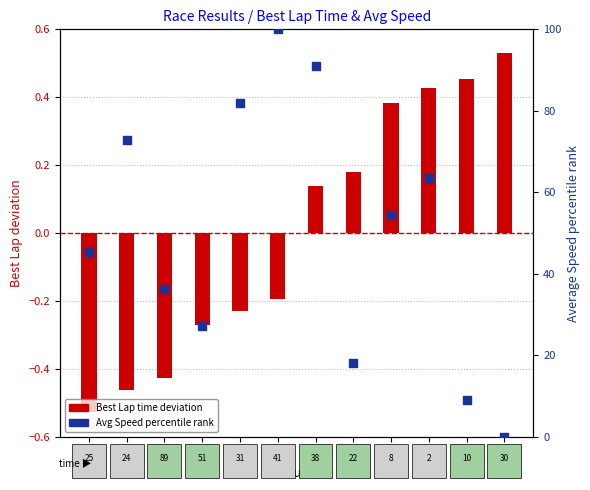

What are all the series names shown in the legend?

Best Lap time deviation, Avg Speed percentile rank